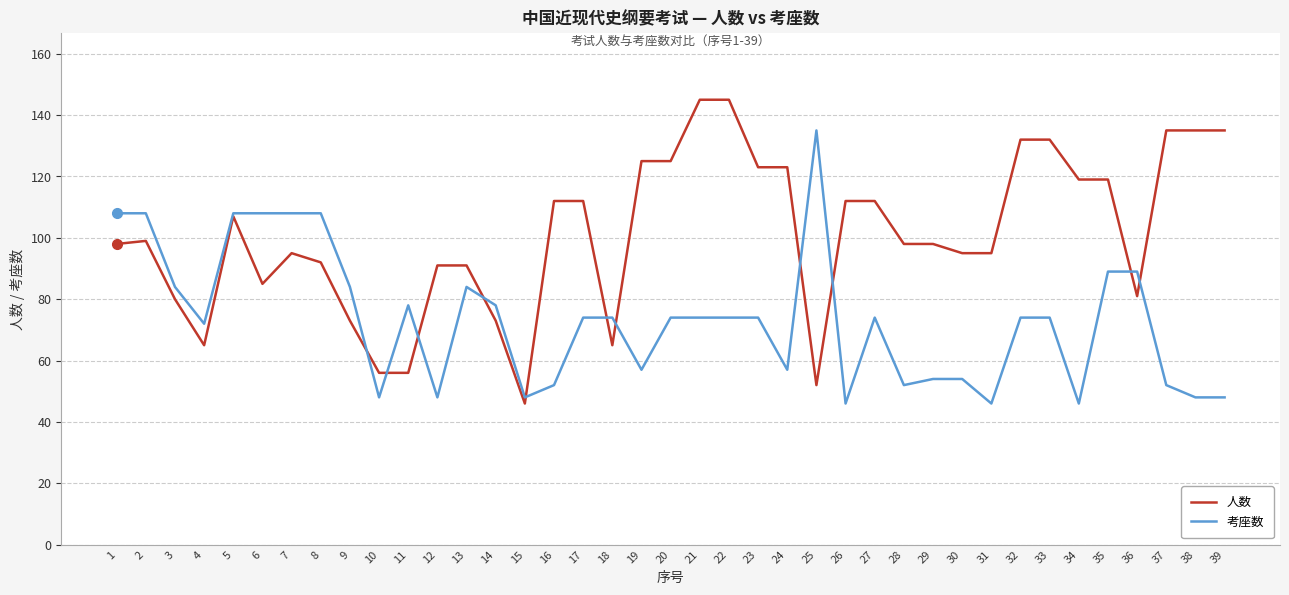

Which series has the largest total across all categories?

人数